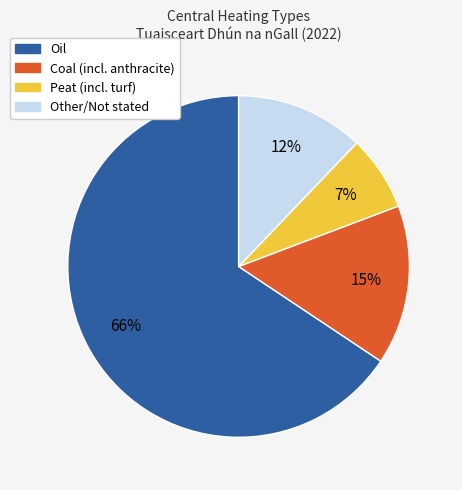

Which slice represents more than half of the pie?

Oil